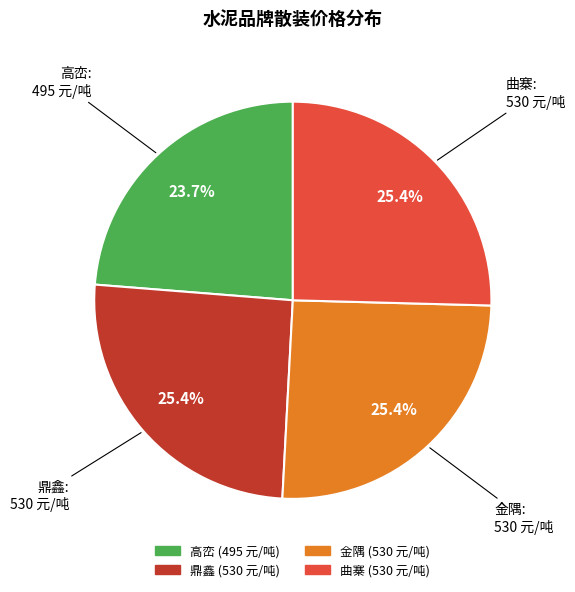

Does any single category account for the majority?

No